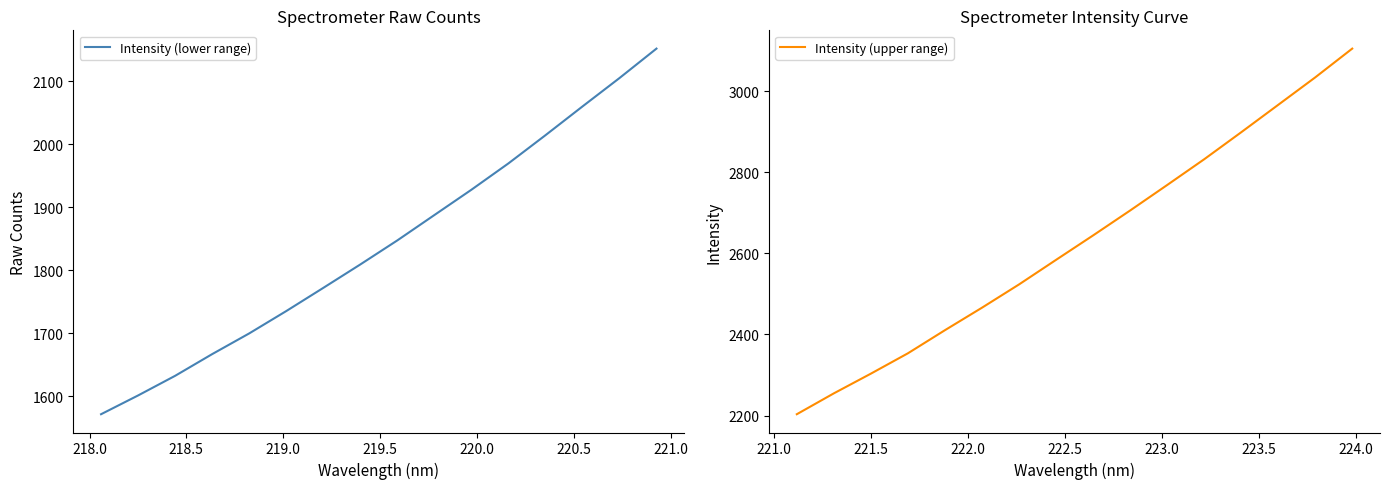

Does the chart have visible grid lines?

No